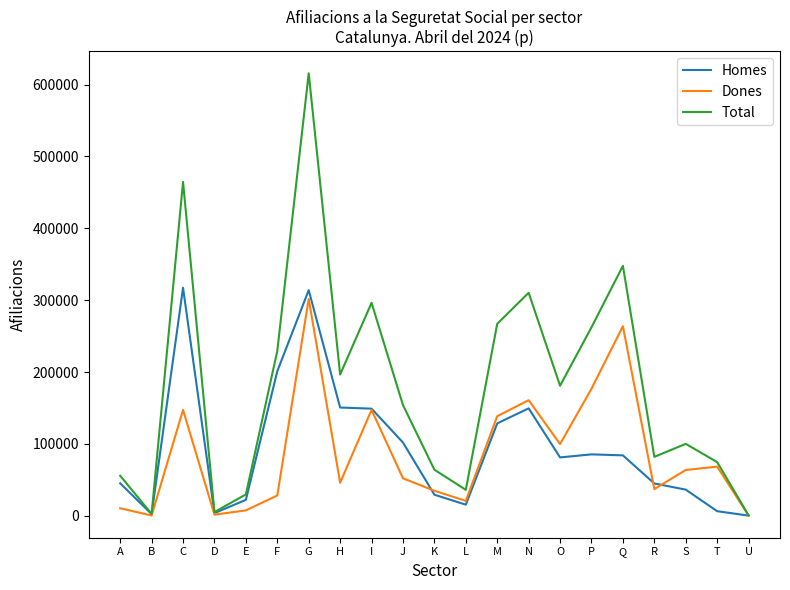

What is the total value across all series at K?

128135